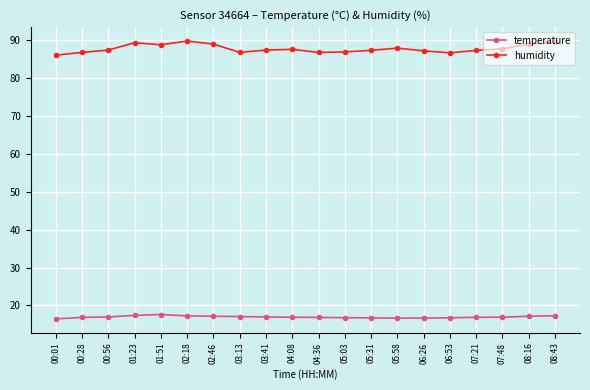

What is the maximum value for humidity?

89.8